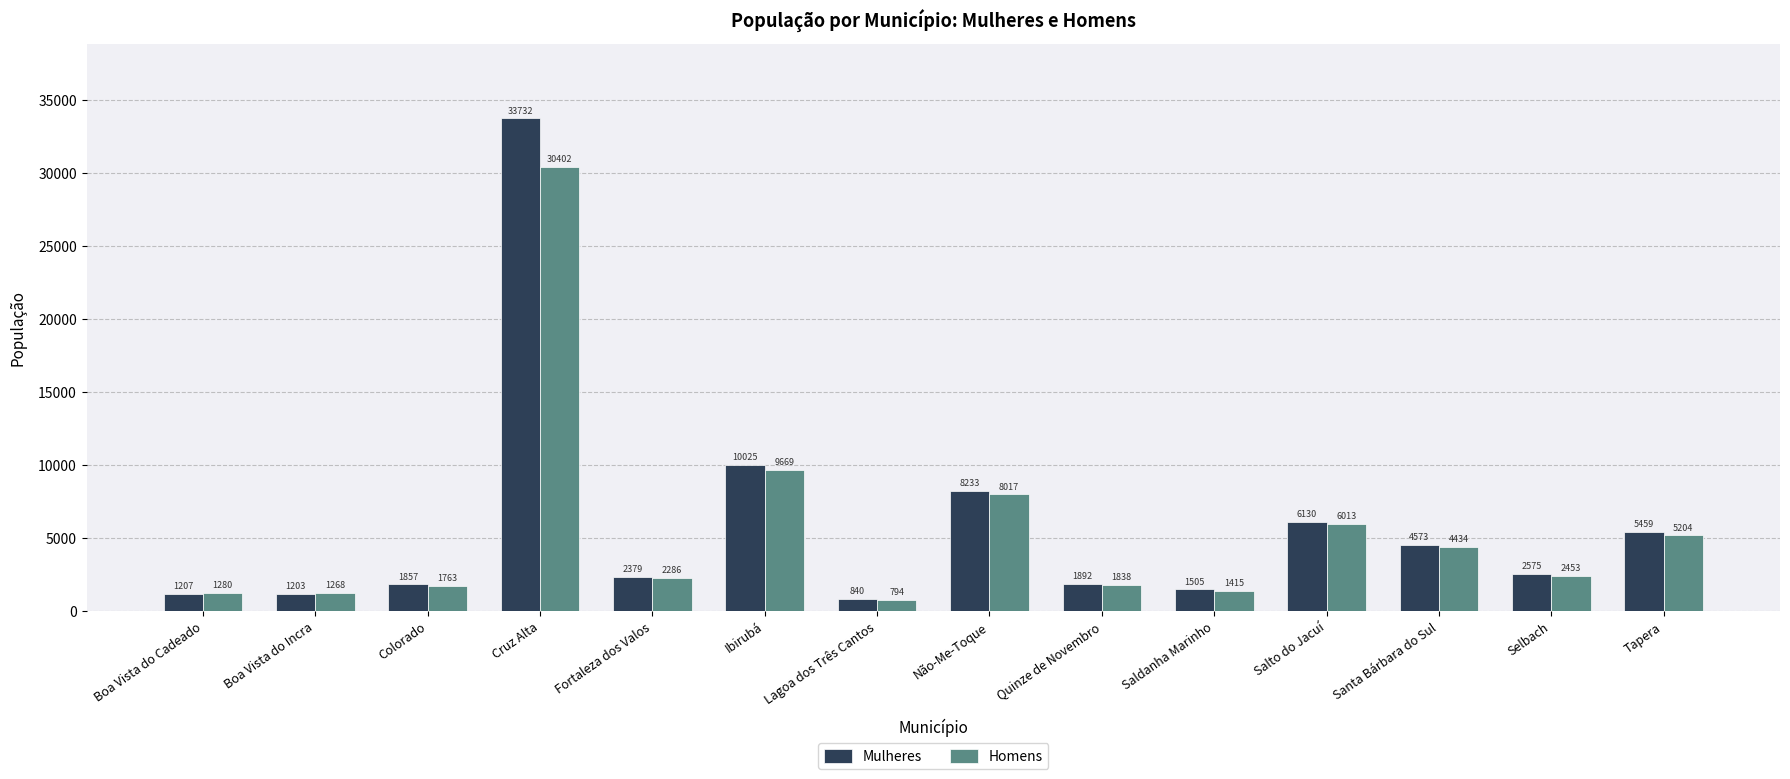

Is it true that Mulheres equals 12808 at Não-Me-Toque?

False